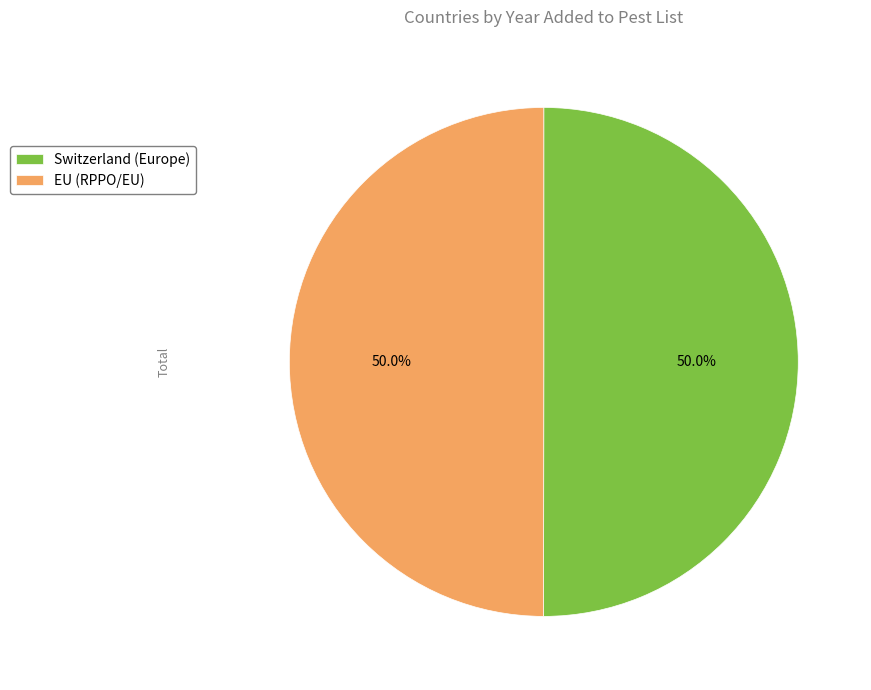

To the nearest percent, what portion does Switzerland represent?

50%